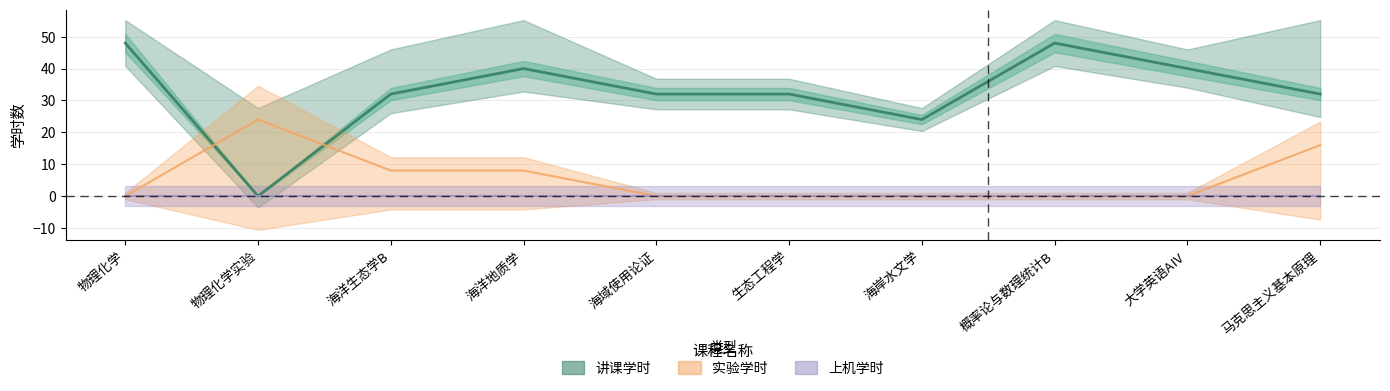

After their last crossing, which series has the higher values: 实验学时 or 讲课学时?

讲课学时